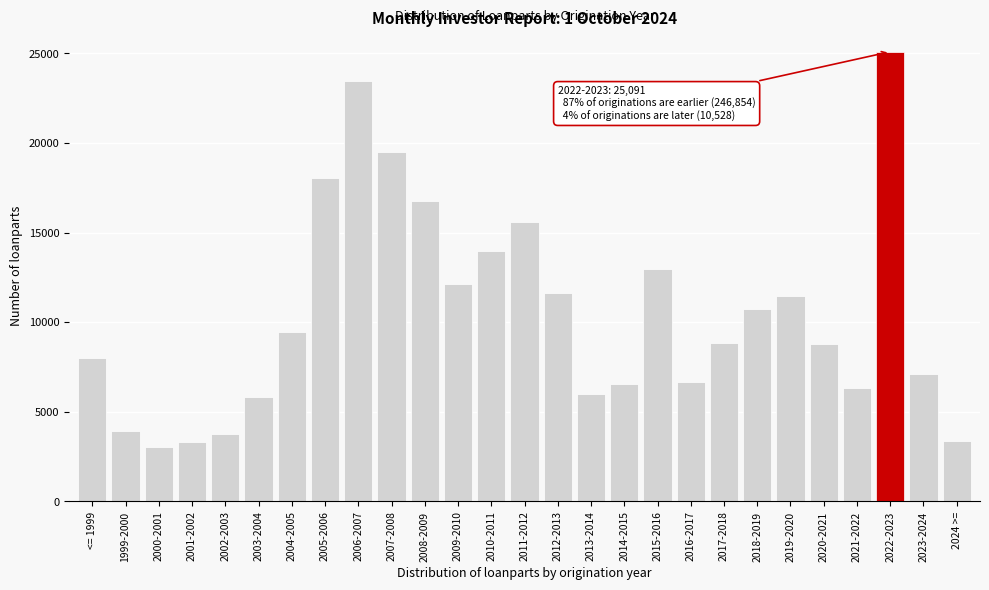

What is the difference between the second highest and second lowest values?

20132